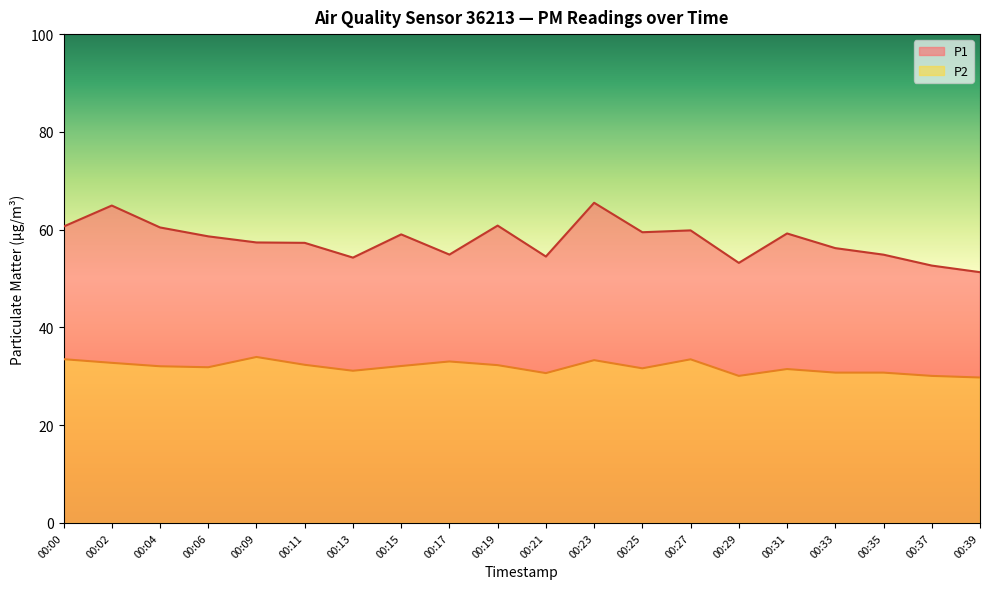

True or false: P1 and P2 intersect in this chart.

False